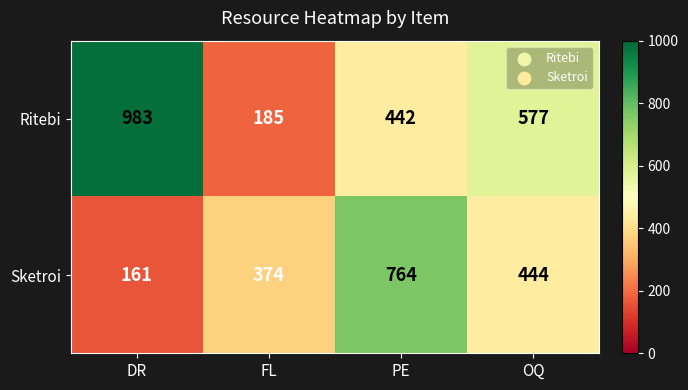

What is the difference between the maximum and second lowest values in the Sketroi series?

390